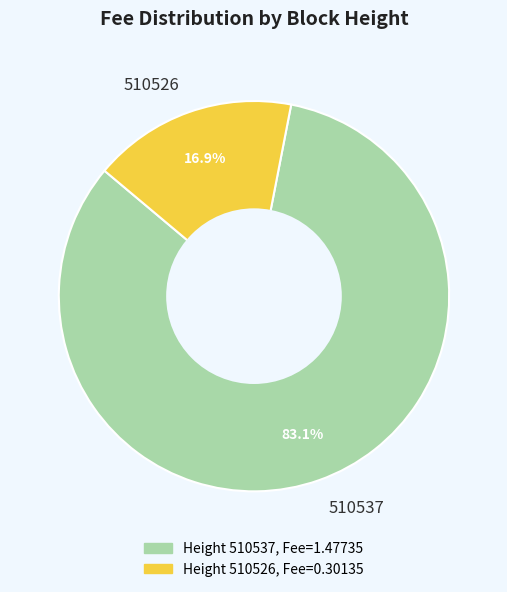

To the nearest percent, what percentage of the pie is 510526?

17%